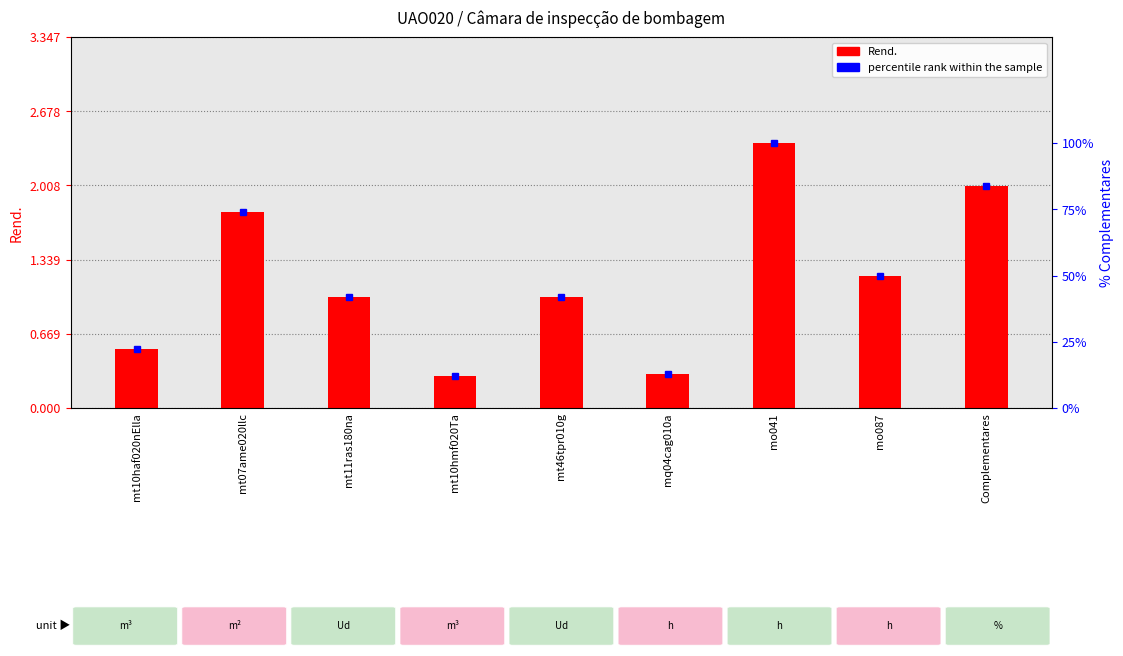

Reading right to left, transcribe all the data shown in this chart.

Rend.: Complementares=2.0	mo087=1.2	mo041=2.4	mq04cag010a=0.3	mt46tpr010g=1.0	mt10hmf020Ta=0.3	mt11ras180na=1.0	mt07ame020llc=1.8	mt10haf020nElla=0.5
percentile rank within the sample: Complementares=83.6	mo087=50.0	mo041=100.0	mq04cag010a=12.8	mt46tpr010g=41.8	mt10hmf020Ta=12.3	mt11ras180na=41.8	mt07ame020llc=73.9	mt10haf020nElla=22.2